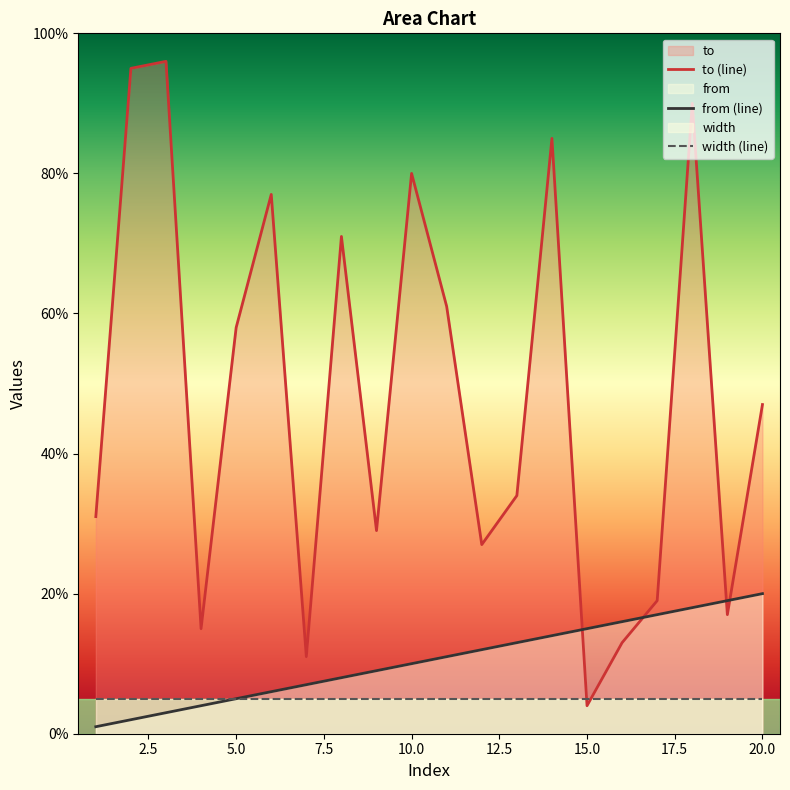

Rank the series by their maximum value, from highest to lowest.

to (line), from (line), width (line)